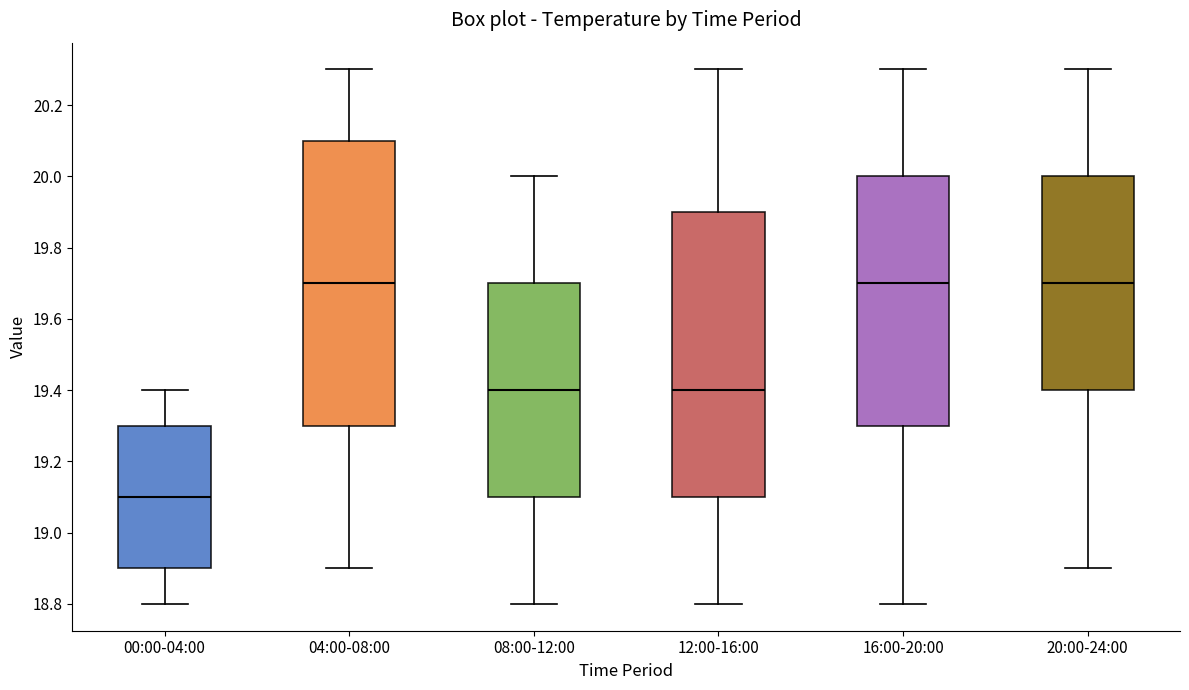

Reading left to right, read every box against the y-axis: the position of its median line, the range the box covers, and the ends of its whiskers. The values are not printed on the chart, so give them approximately, as read against the axis.

00:00-04:00: median 19.1, box 18.9 to 19.3, whiskers 18.8 to 19.4
04:00-08:00: median 19.7, box 19.3 to 20.1, whiskers 18.9 to 20.3
08:00-12:00: median 19.4, box 19.1 to 19.7, whiskers 18.8 to 20.0
12:00-16:00: median 19.4, box 19.1 to 19.9, whiskers 18.8 to 20.3
16:00-20:00: median 19.7, box 19.3 to 20.0, whiskers 18.8 to 20.3
20:00-24:00: median 19.7, box 19.4 to 20.0, whiskers 18.9 to 20.3